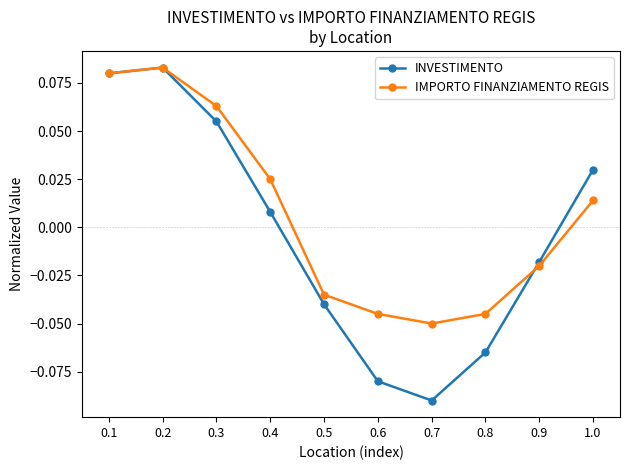

What are all the series names shown in the legend?

INVESTIMENTO, IMPORTO FINANZIAMENTO REGIS